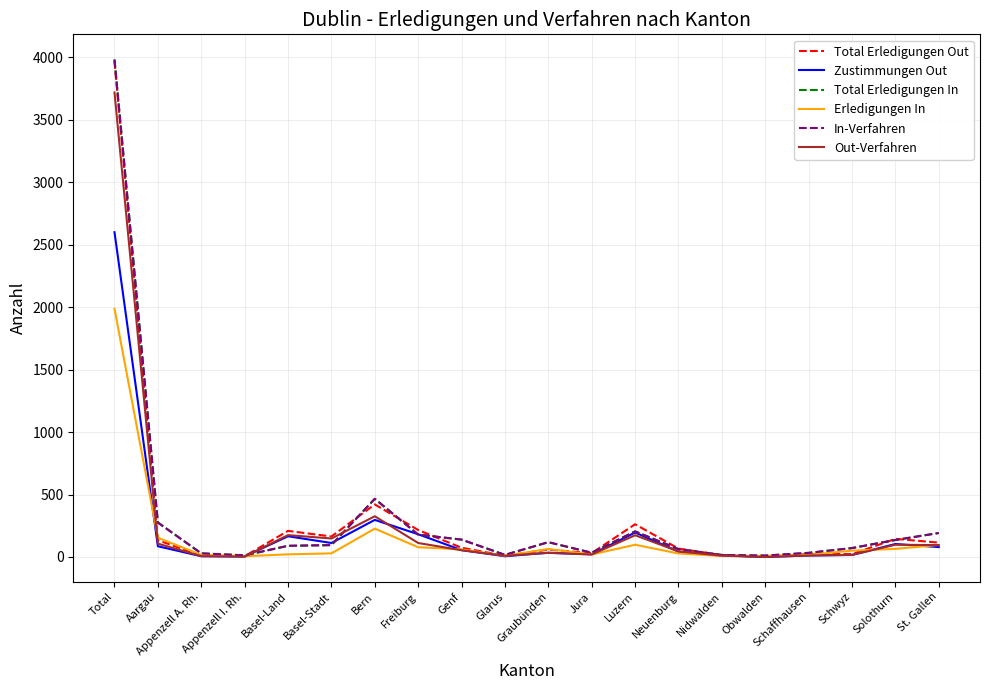

Which label corresponds to the largest value in the chart?

Total